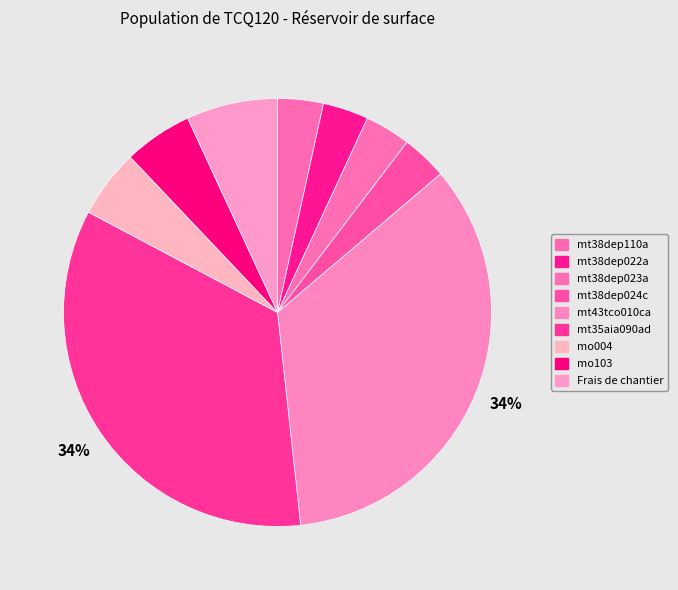

To the nearest percent, what portion does mt38dep022a represent?

3%